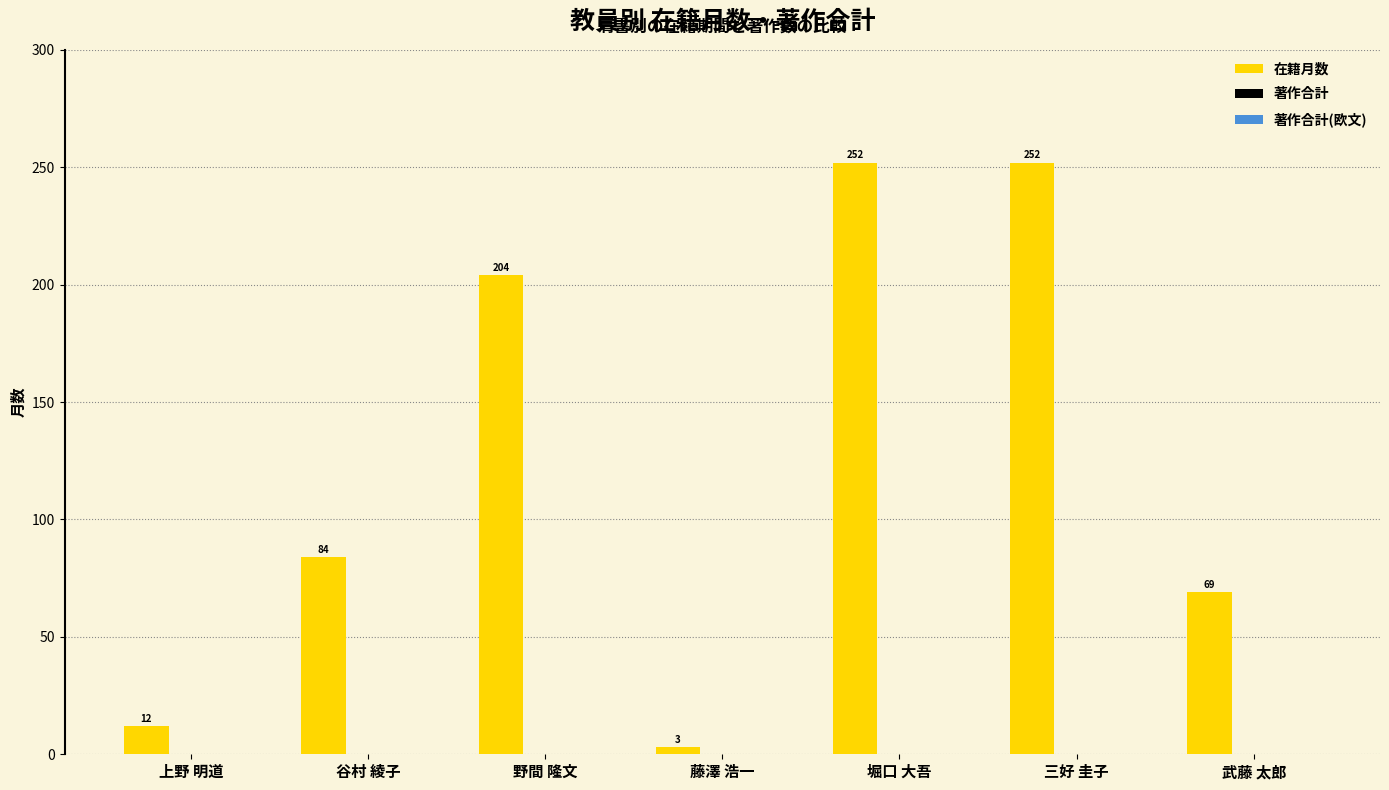

What is the change in value from 堀口 大吾 to 武藤 太郎?

-183